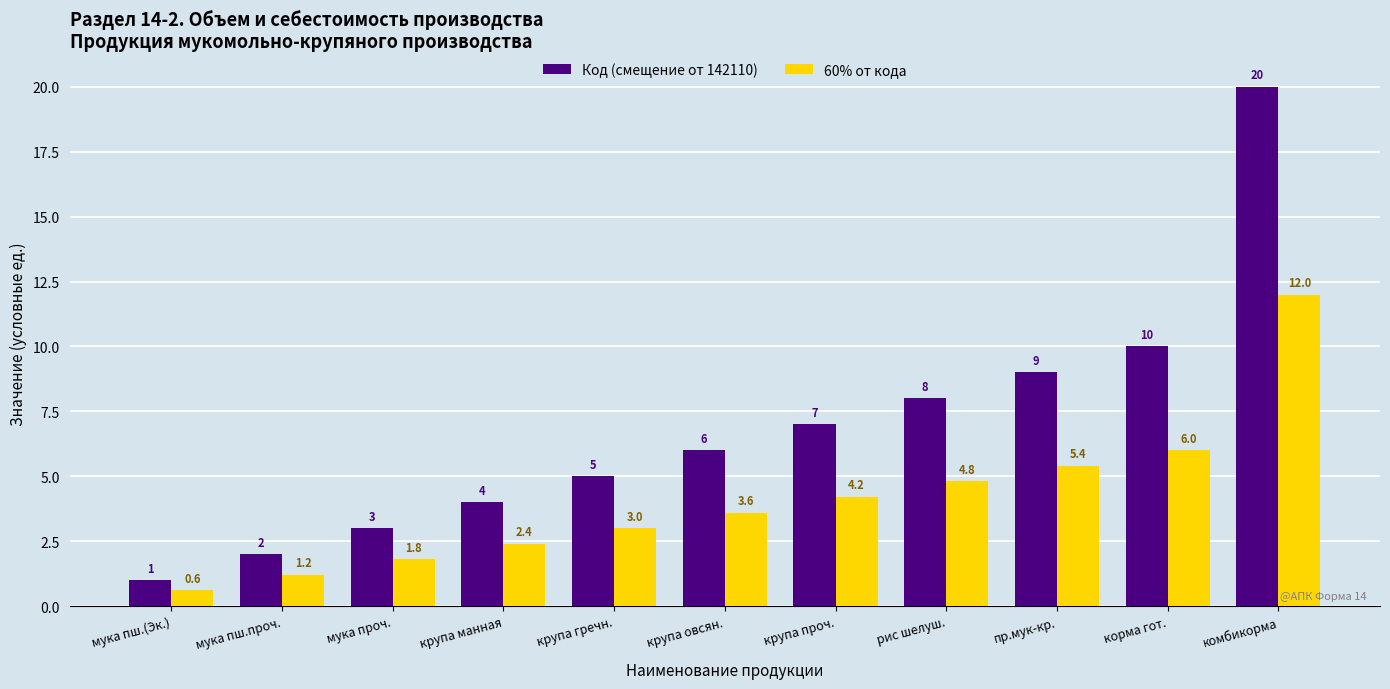

What is the sum of the 60% от кода values at крупа овсян. and крупа проч.?

7.8